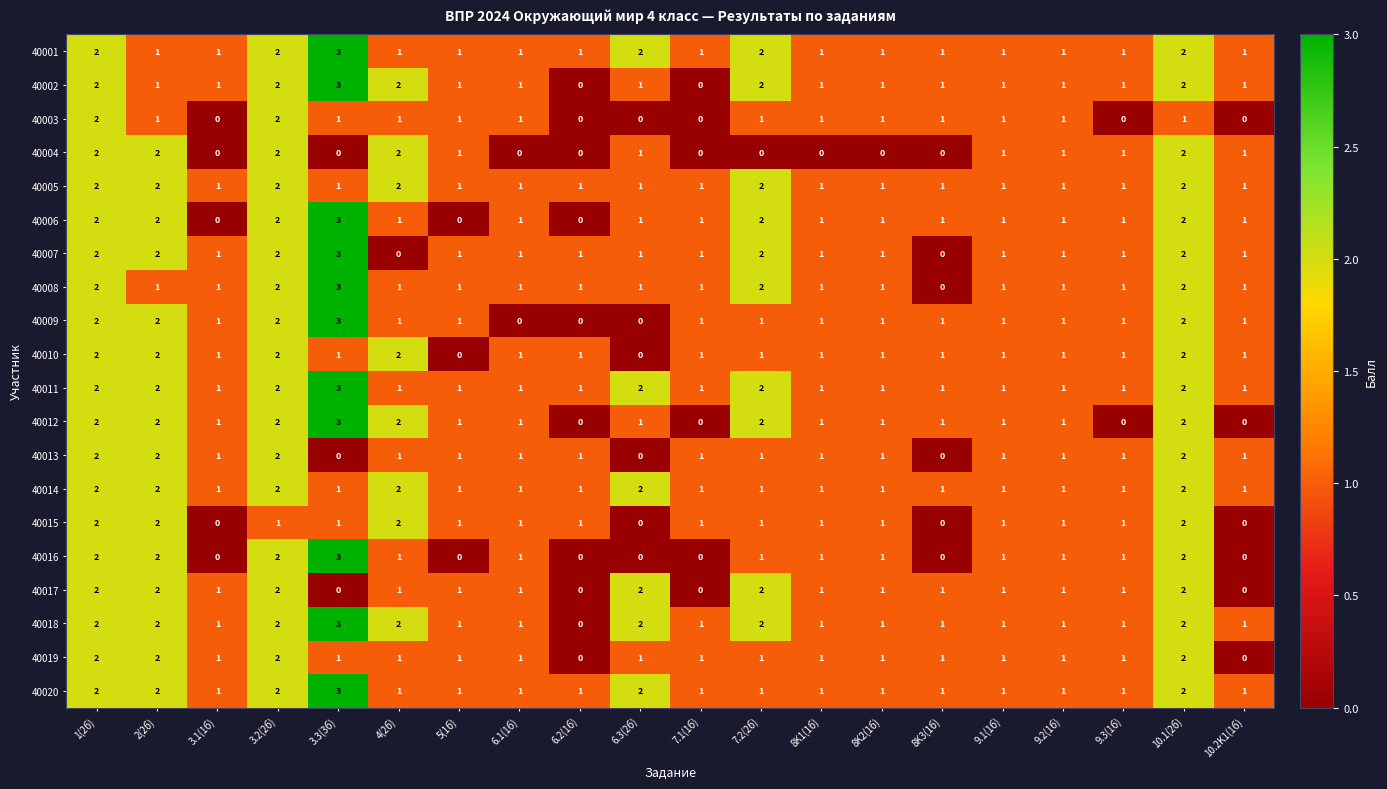

Which label corresponds to the largest value in the chart?

3.3(3б)